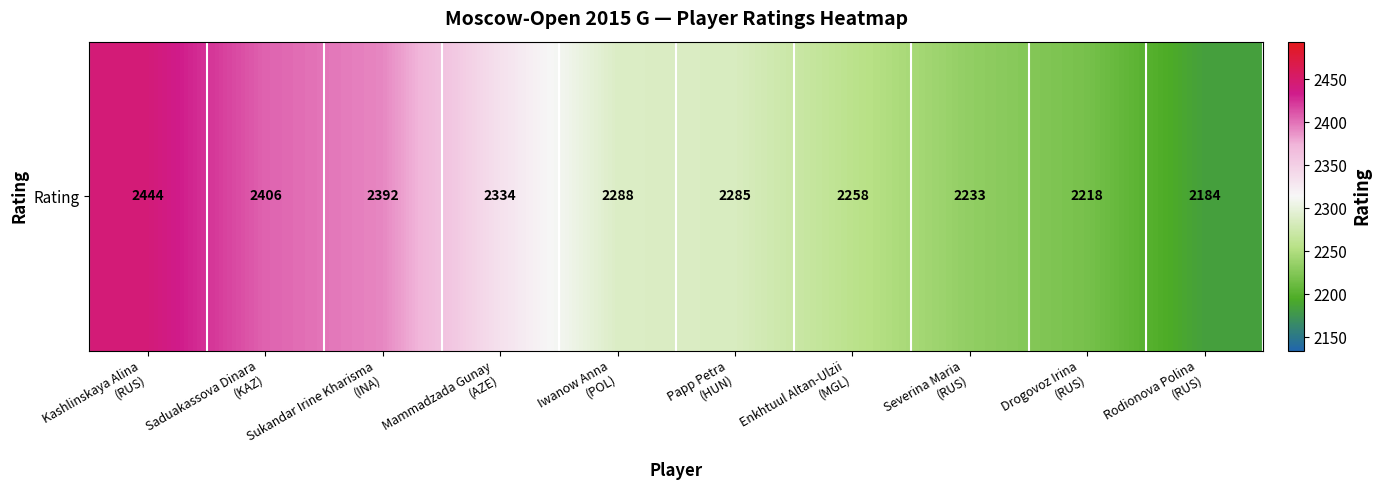

Rank the categories by value from highest to lowest.

Kashlinskaya Alina
(RUS), Saduakassova Dinara
(KAZ), Sukandar Irine Kharisma
(INA), Mammadzada Gunay
(AZE), Iwanow Anna
(POL), Papp Petra
(HUN), Enkhtuul Altan-Ulzii
(MGL), Severina Maria
(RUS), Drogovoz Irina
(RUS), Rodionova Polina
(RUS)